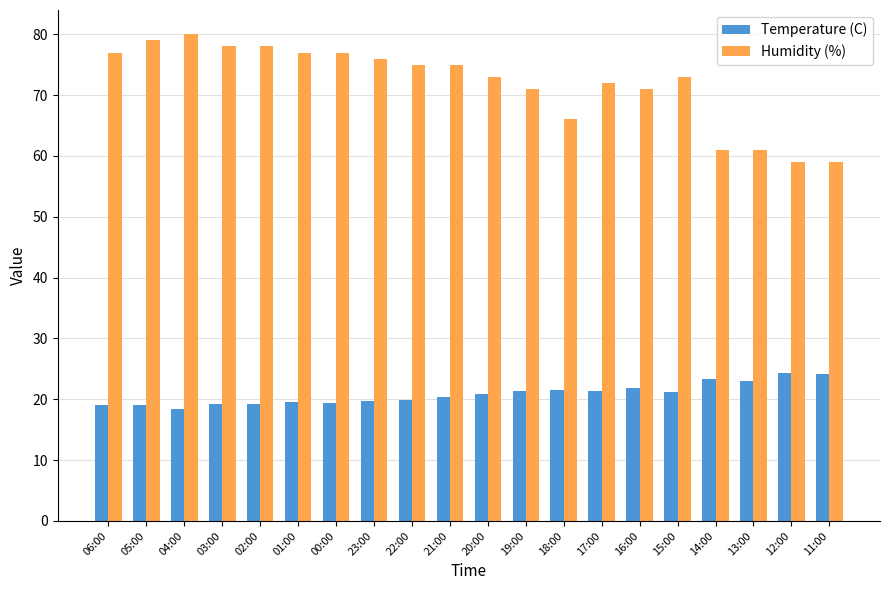

What is the total value across all series at 22:00?

94.9